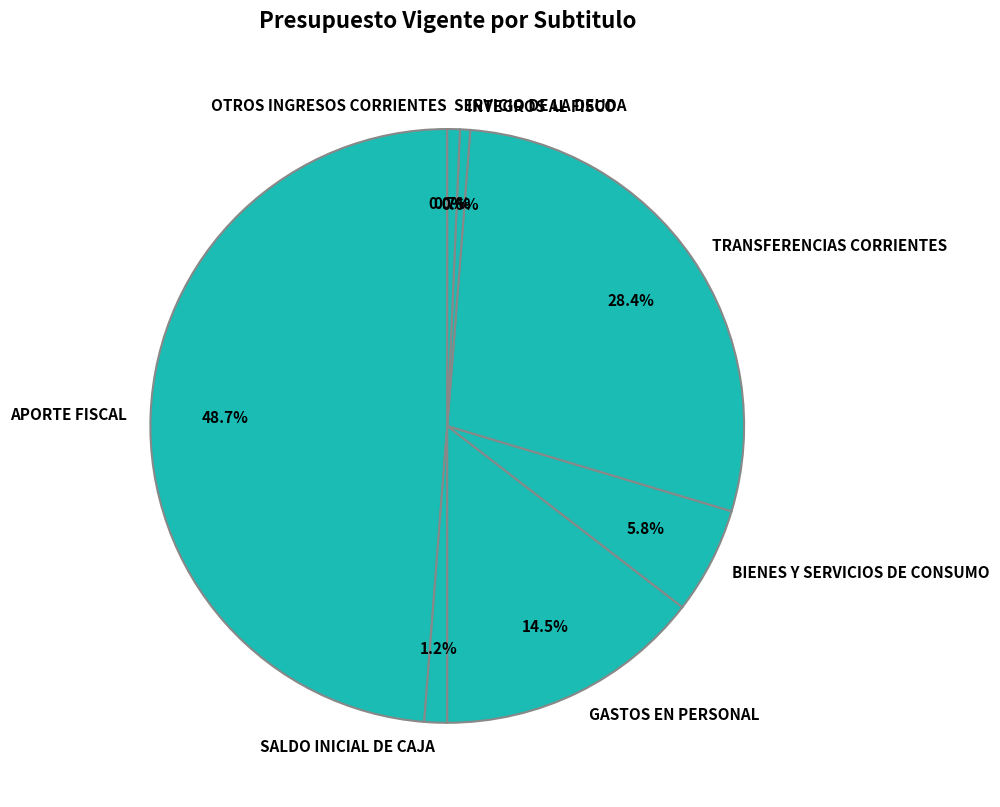

To the nearest percent, what is the combined percentage of SALDO INICIAL DE CAJA and TRANSFERENCIAS CORRIENTES?

30%